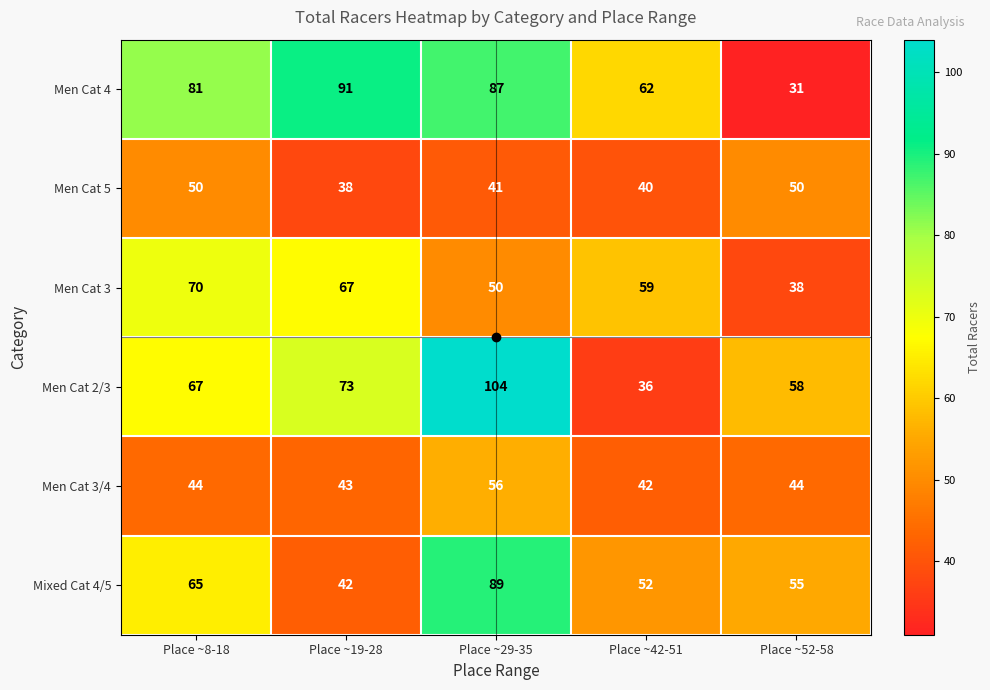

At which label does Men Cat 3/4 reach its minimum?

Place ~42-51